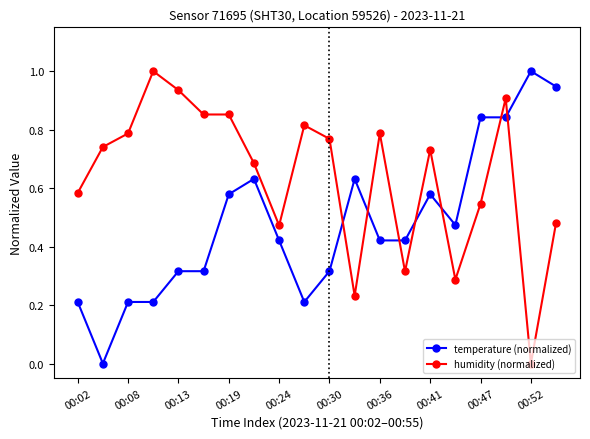

Rank the series by their average value, from lowest to highest.

temperature (normalized), humidity (normalized)